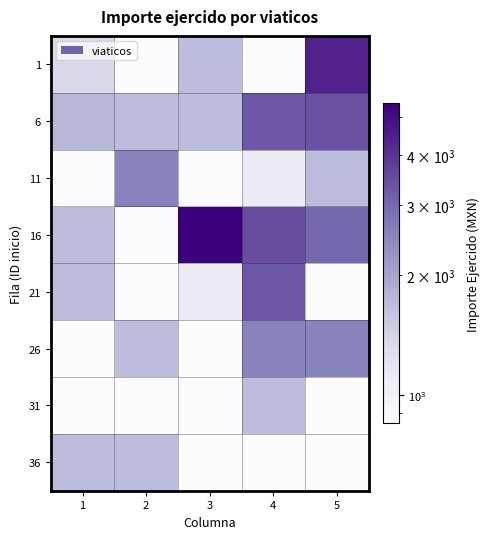

Reading left to right, transcribe all the data shown in this chart.

1: 1=1350	2=850	3=1700	4=850	5=4400
6: 1=1750	2=1700	3=1700	4=3300	5=3400
11: 1=850	2=2550	3=850	4=1100	5=1700
16: 1=1700	2=850	3=5400	4=3500	5=3000
21: 1=1700	2=850	3=1100	4=3300	5=850
26: 1=850	2=1700	3=850	4=2550	5=2550
31: 1=850	2=850	3=850	4=1700	5=850
36: 1=1700	2=1700	3=850	4=850	5=850